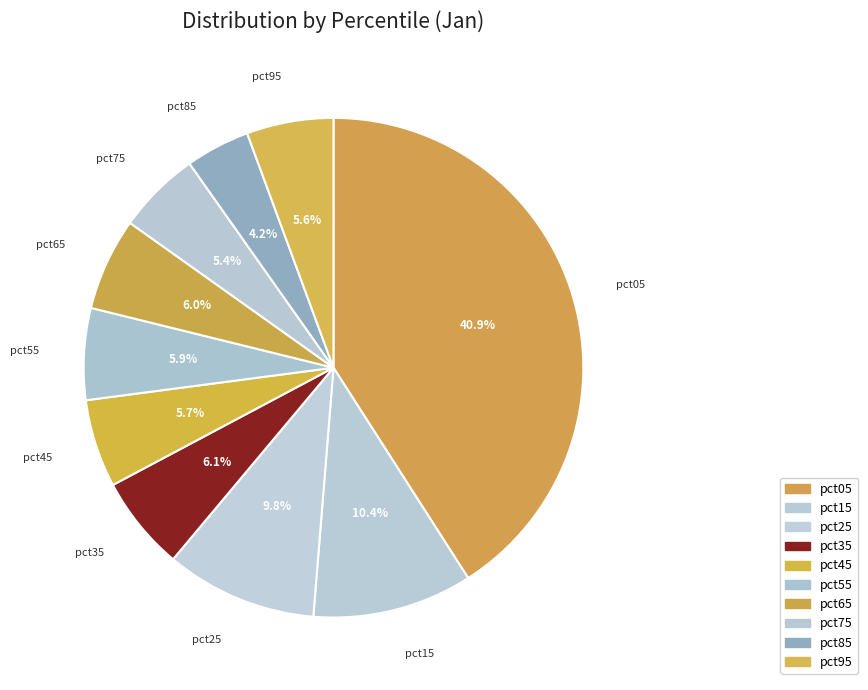

Which slice is the largest?

pct05